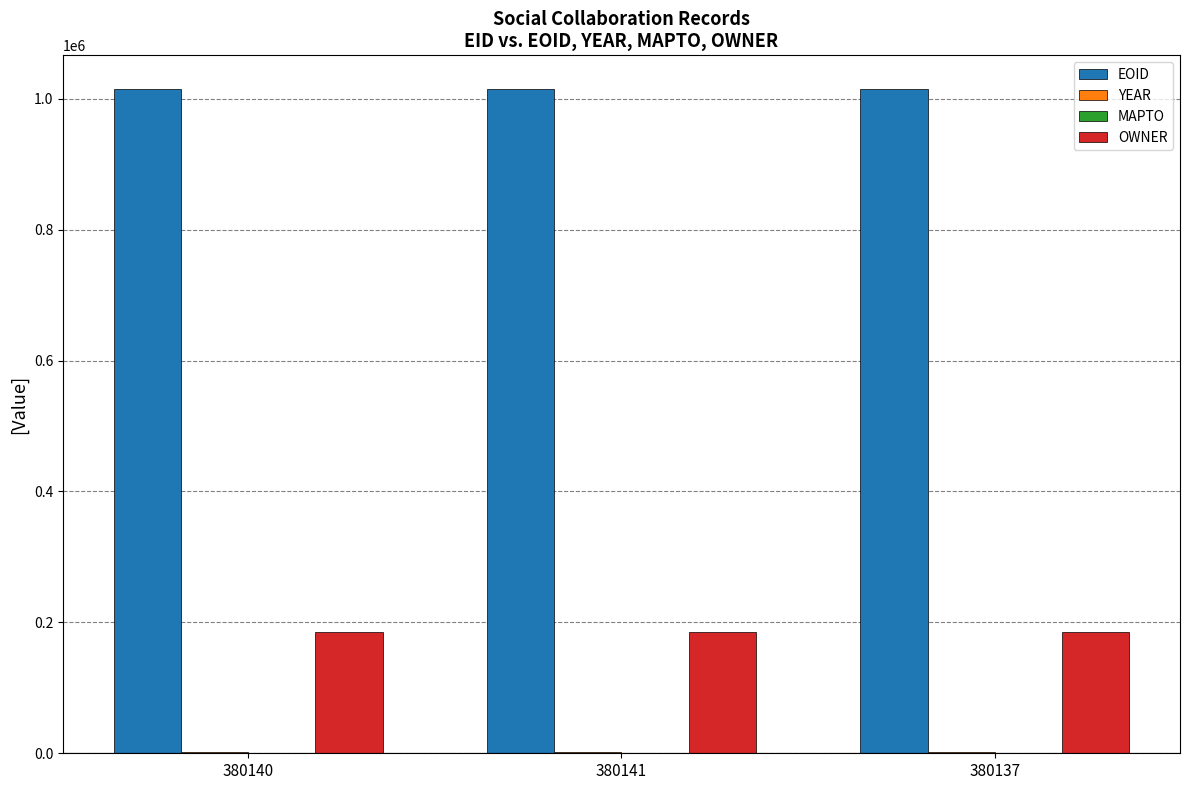

Is it true that OWNER equals 116154 at 380140?

False